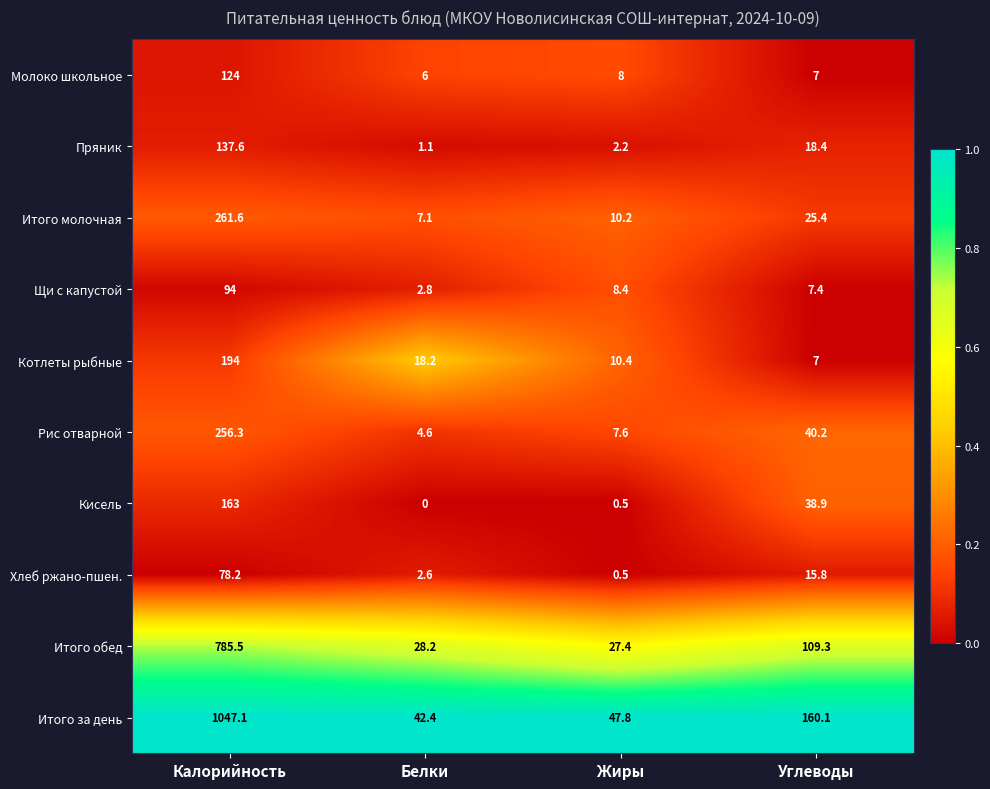

What is the total value across all series at Жиры?

123.0